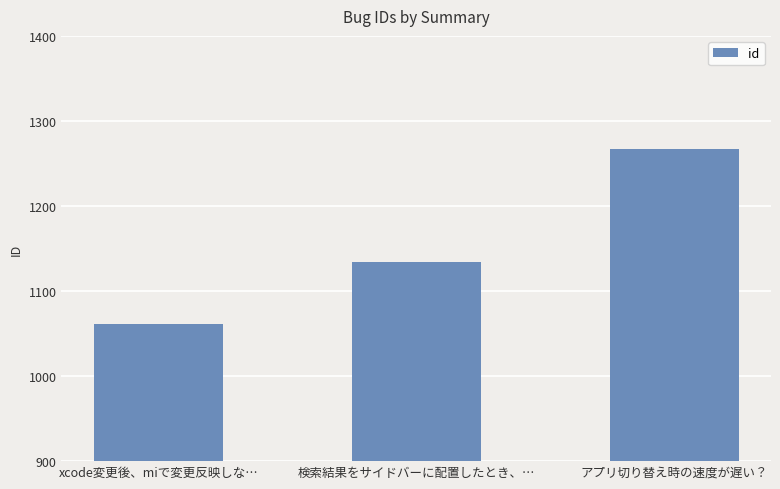

How many series are shown in this chart?

1